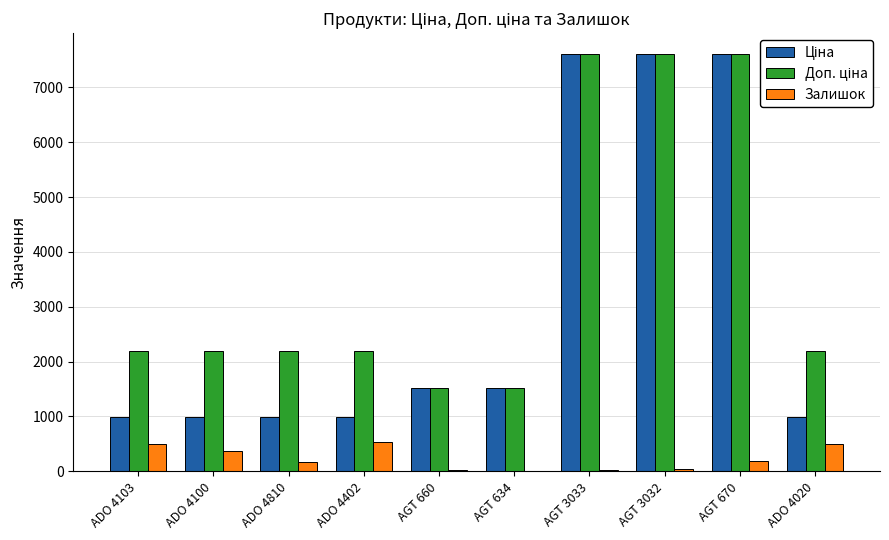

What is the total value across all series at ADO 4020?

3682.3